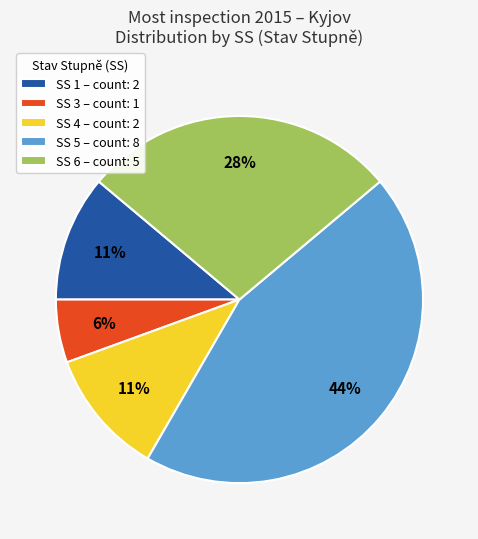

Between SS 6 and SS 4, which is larger?

SS 6